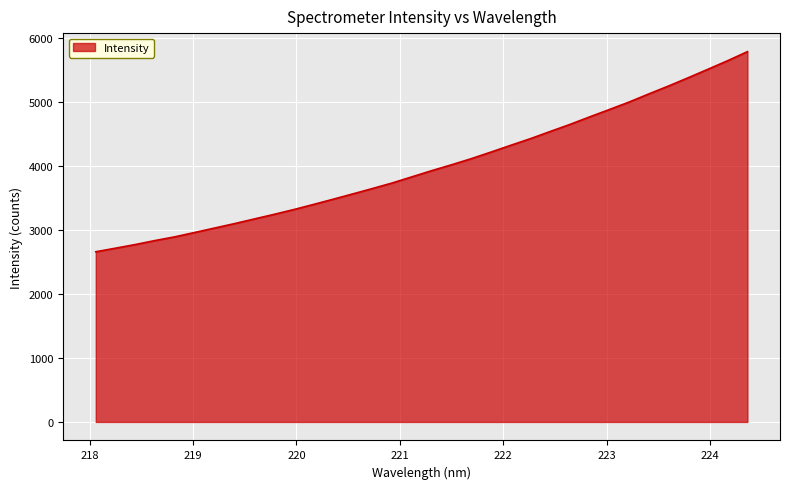

What is the difference between the maximum and minimum values?

3130.4